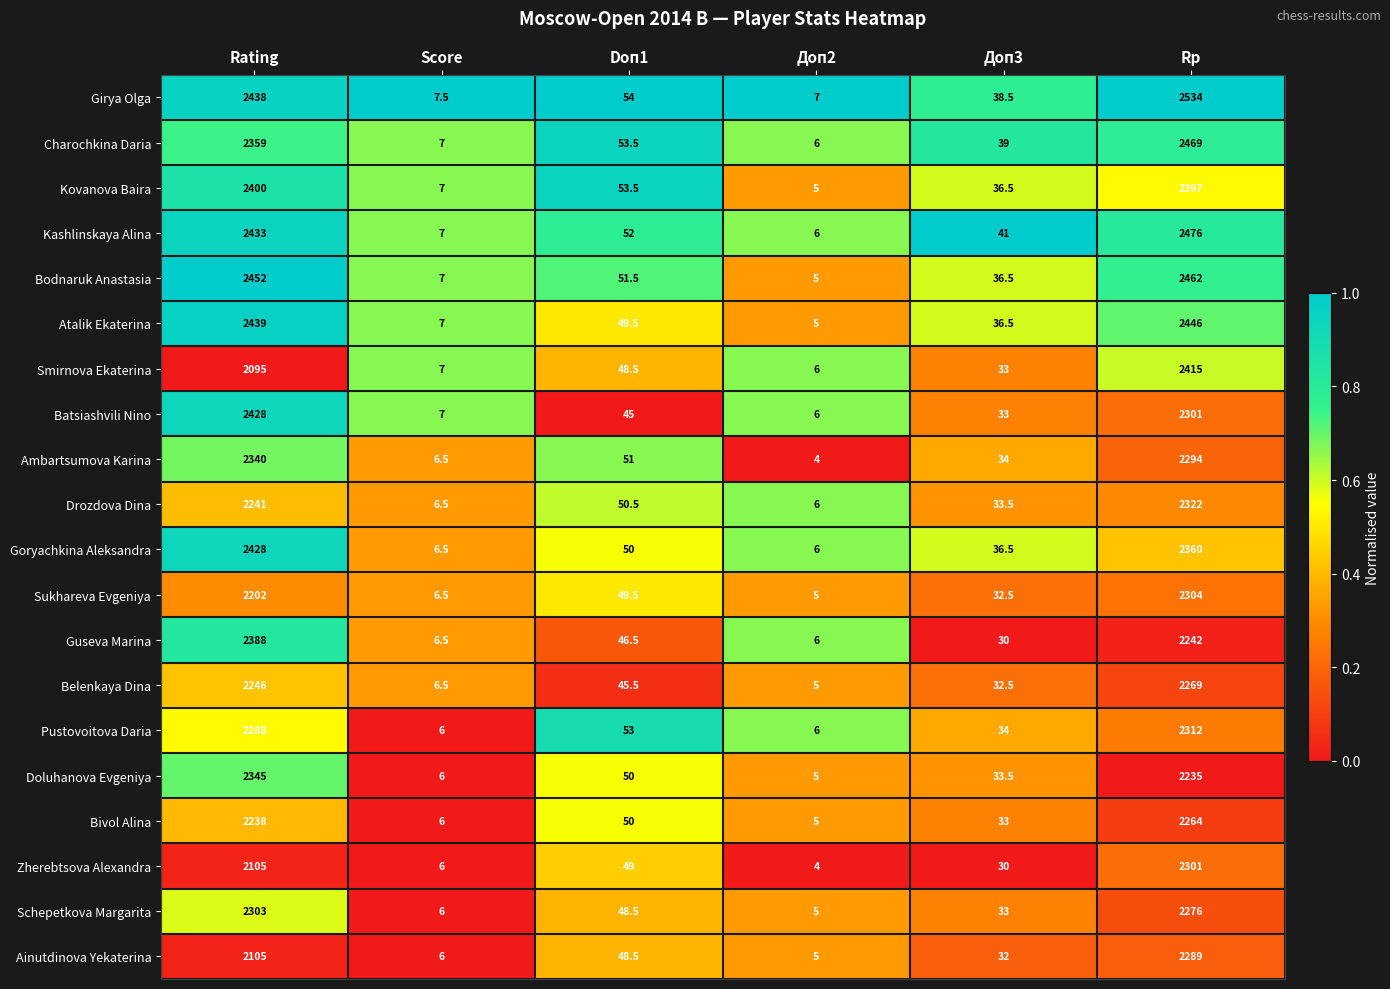

True or false: Goryachkina Aleksandra has a value of 1299.0 at Rp.

False